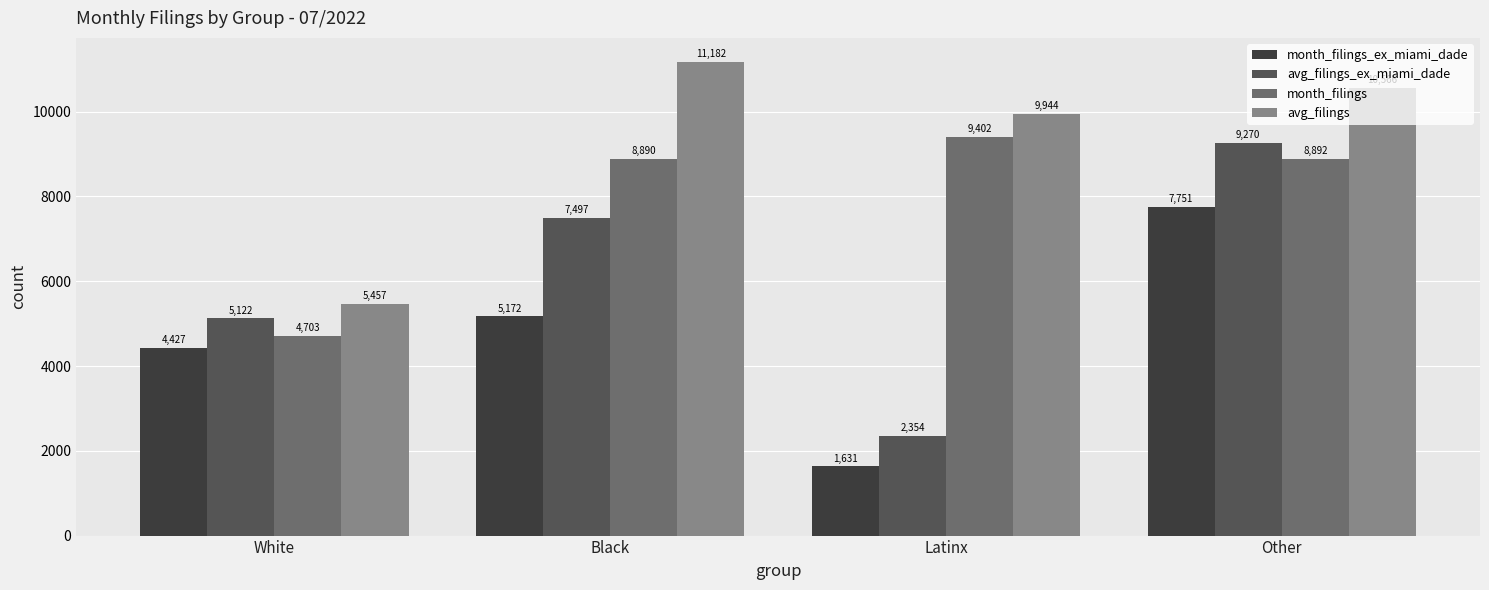

List the series in order of their peak value, highest first.

avg_filings, month_filings, avg_filings_ex_miami_dade, month_filings_ex_miami_dade